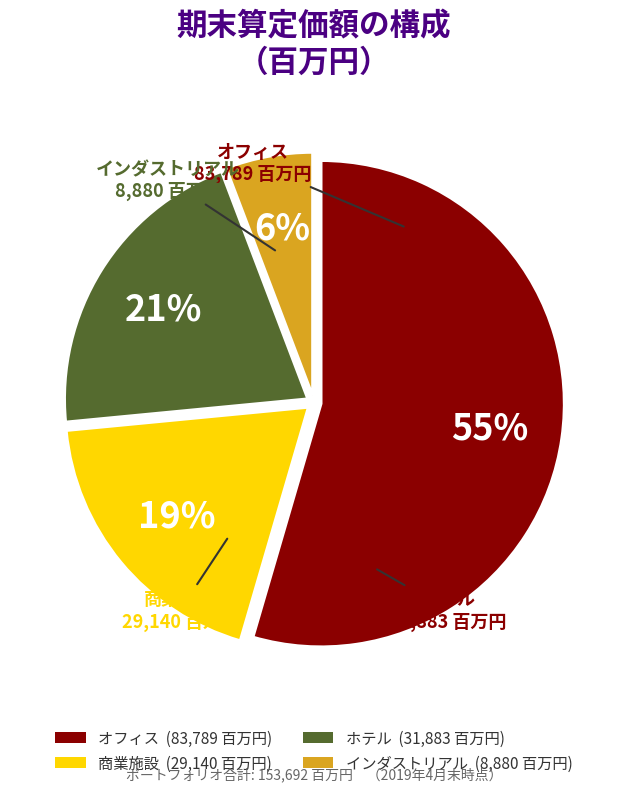

Combined, do オフィス and ホテル account for over 50%?

Yes